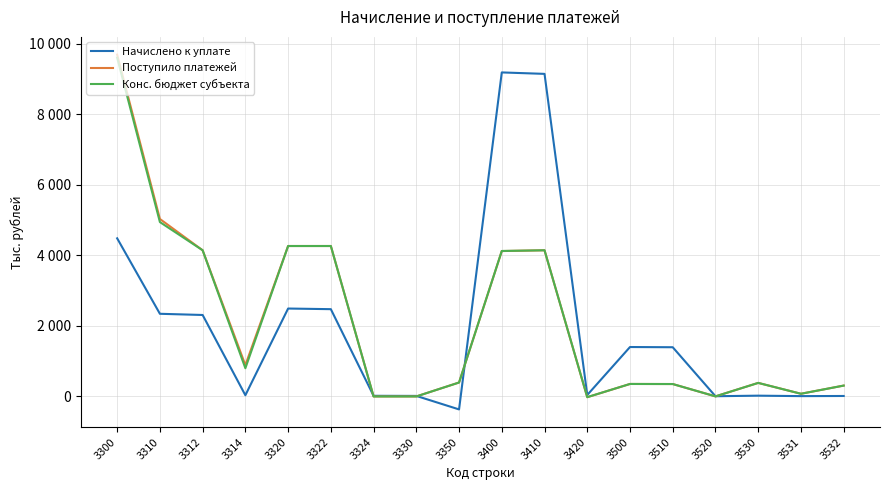

What are all the series names shown in the legend?

Начислено к уплате, Поступило платежей, Конс. бюджет субъекта